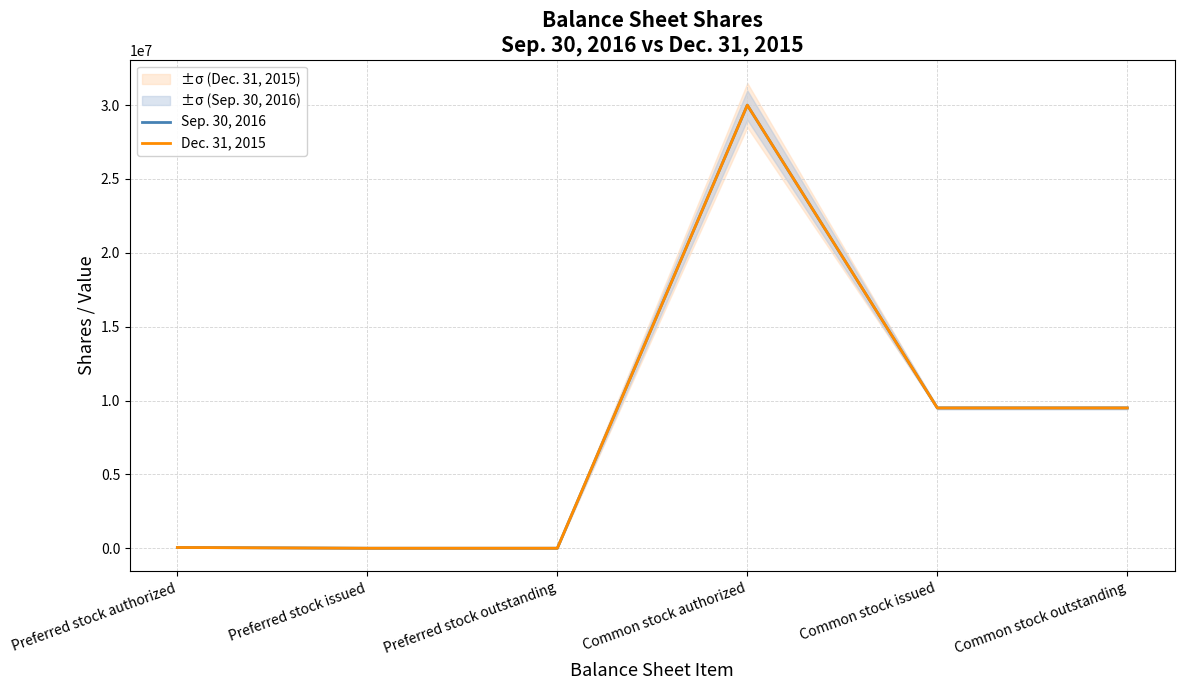

How many data points in Sep. 30, 2016 are less than 9498722?

3